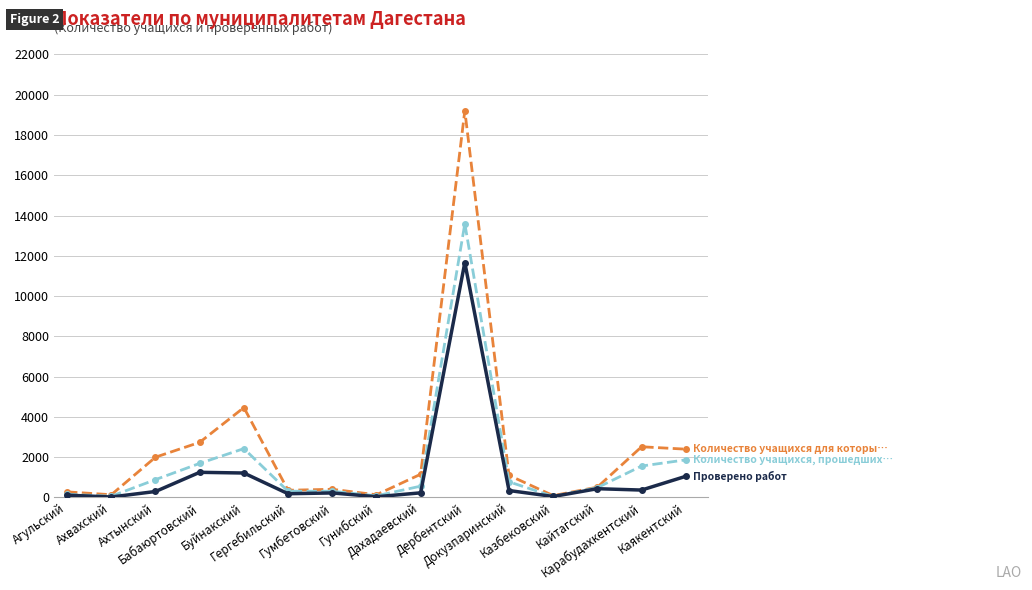

What is the maximum value shown in the chart?

19204